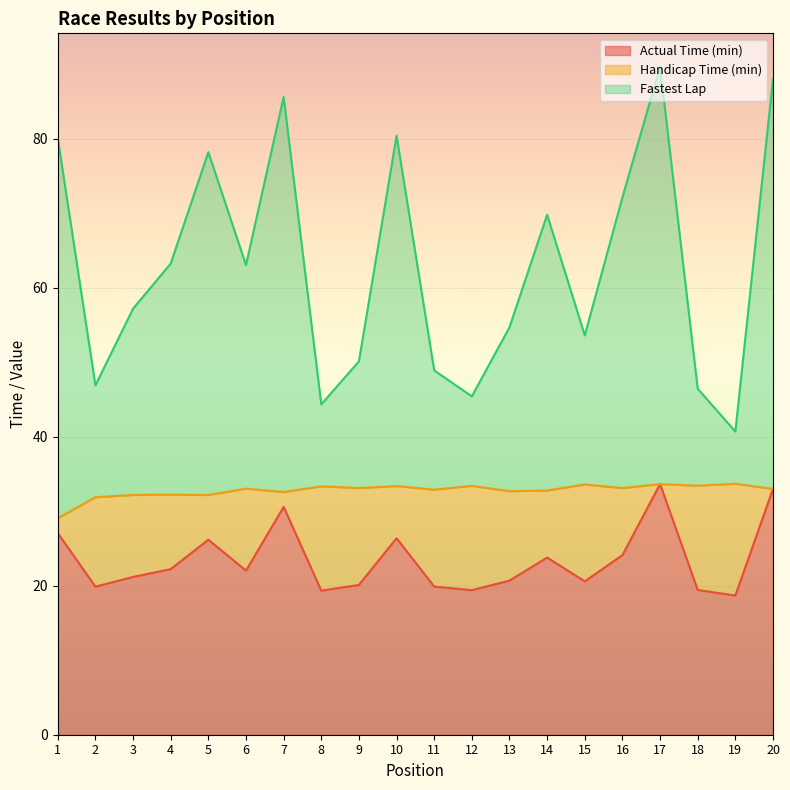

What is the value of the Fastest Lap point at the 9th from the left?

50.1